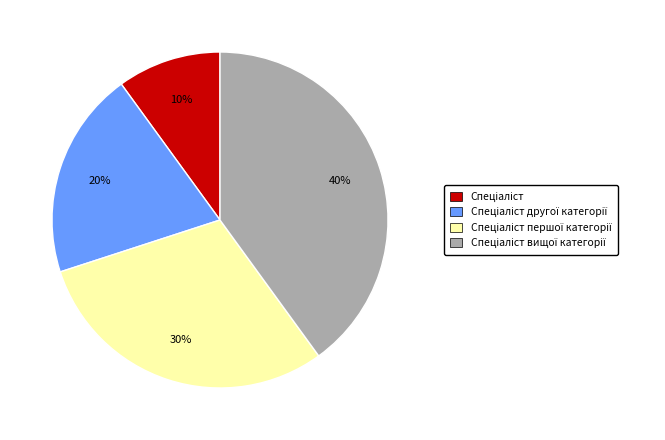

To the nearest percent, what is the difference between the largest and smallest slice percentages?

30%